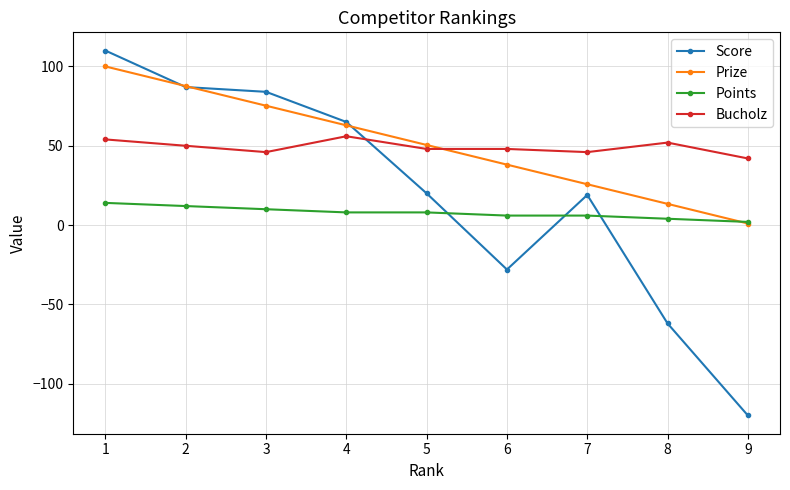

Where is the first local maximum for Score?

7